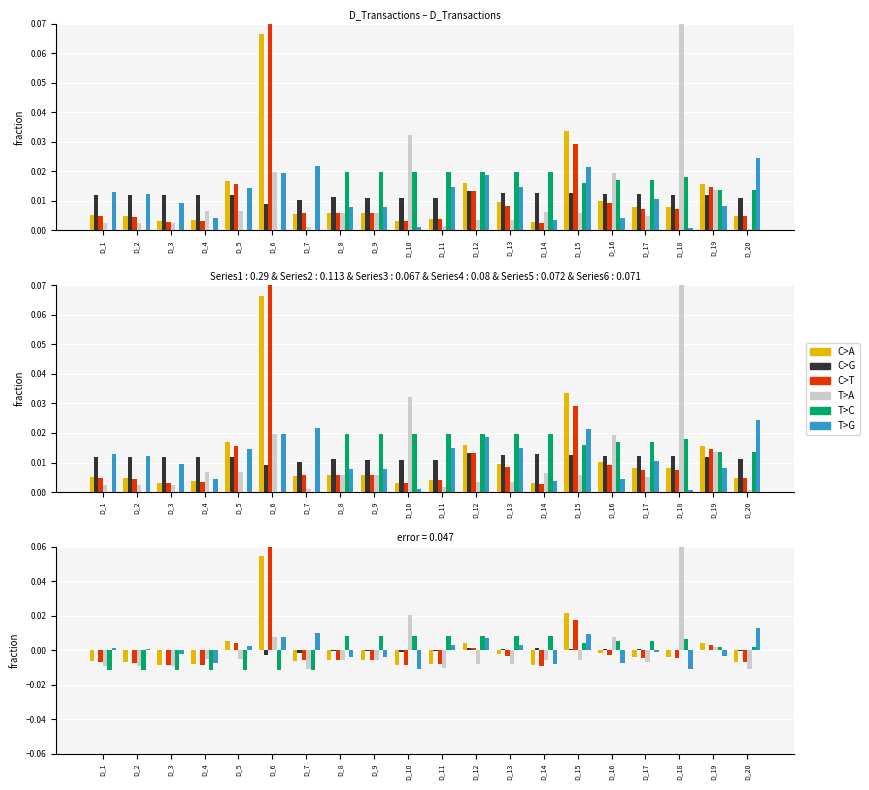

At which category is the sum across all series the highest?

D_6